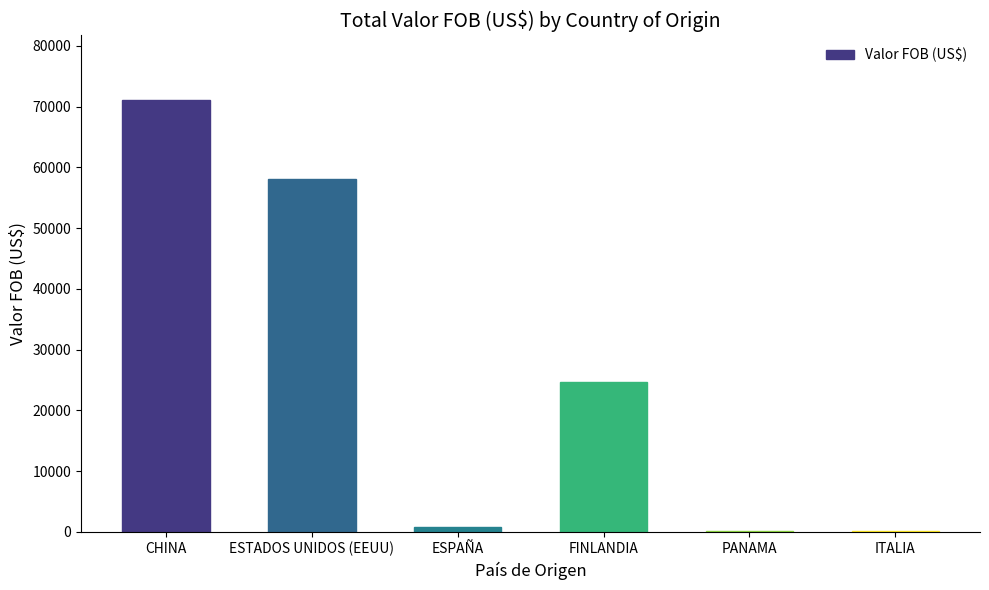

What is the maximum value shown in the chart?

71055.8